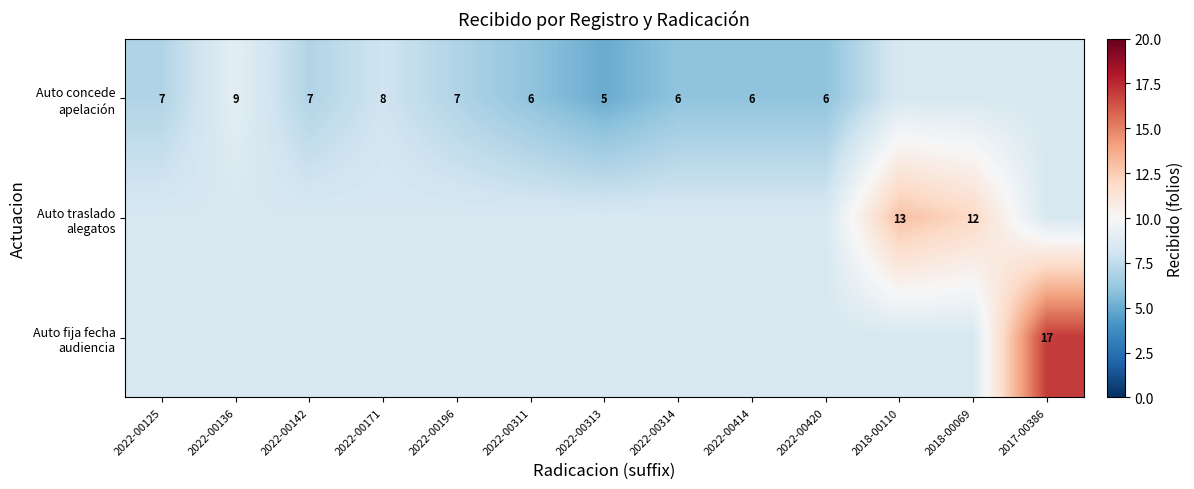

Between 2022-00171 and 2017-00386, which series saw the biggest shift?

Auto fija fecha audiencia